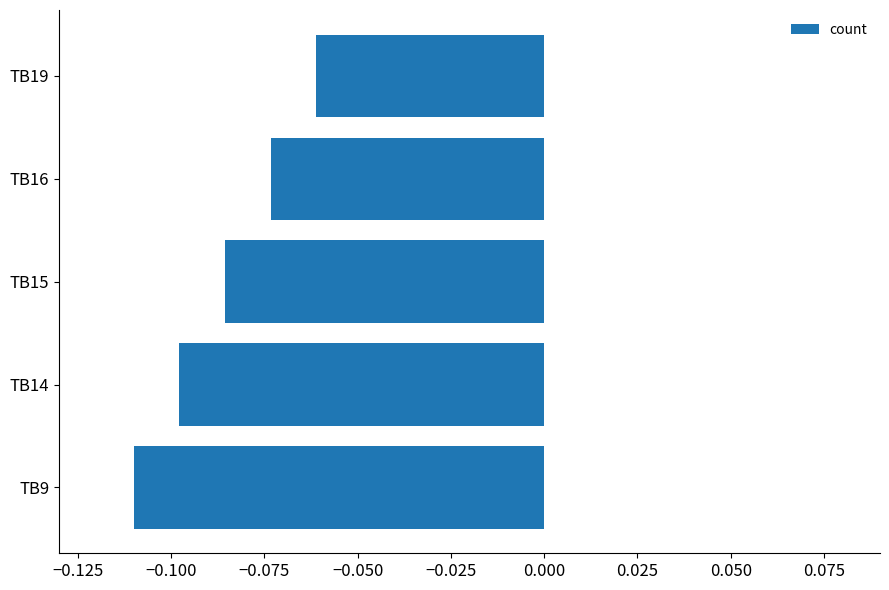

How many series are shown in this chart?

1